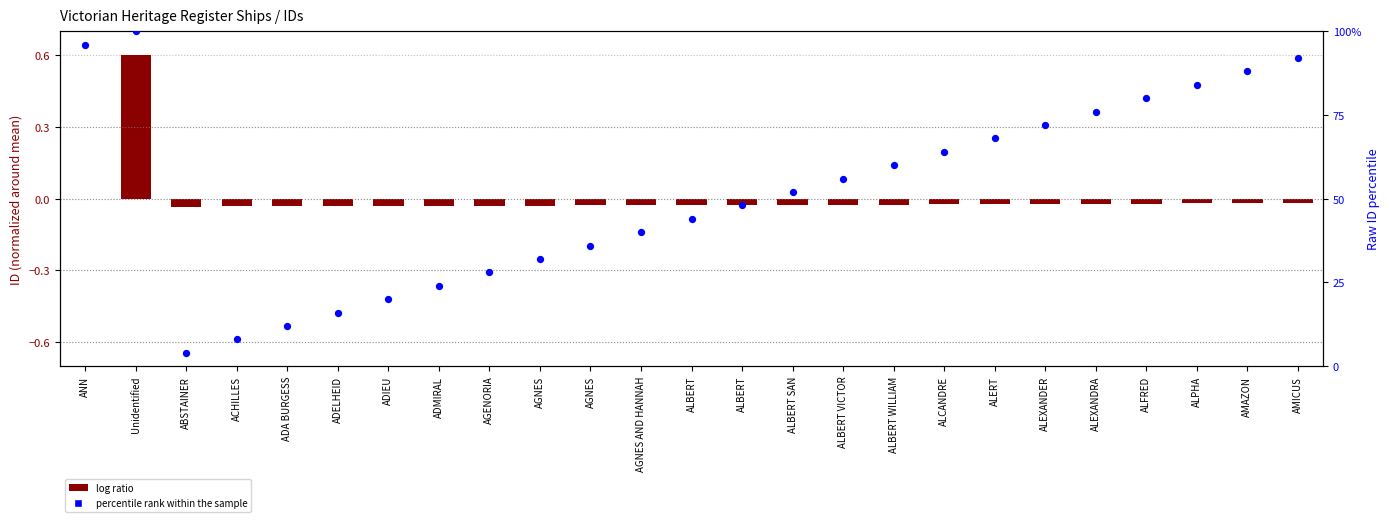

At which category is the sum across all series the highest?

Unidentified